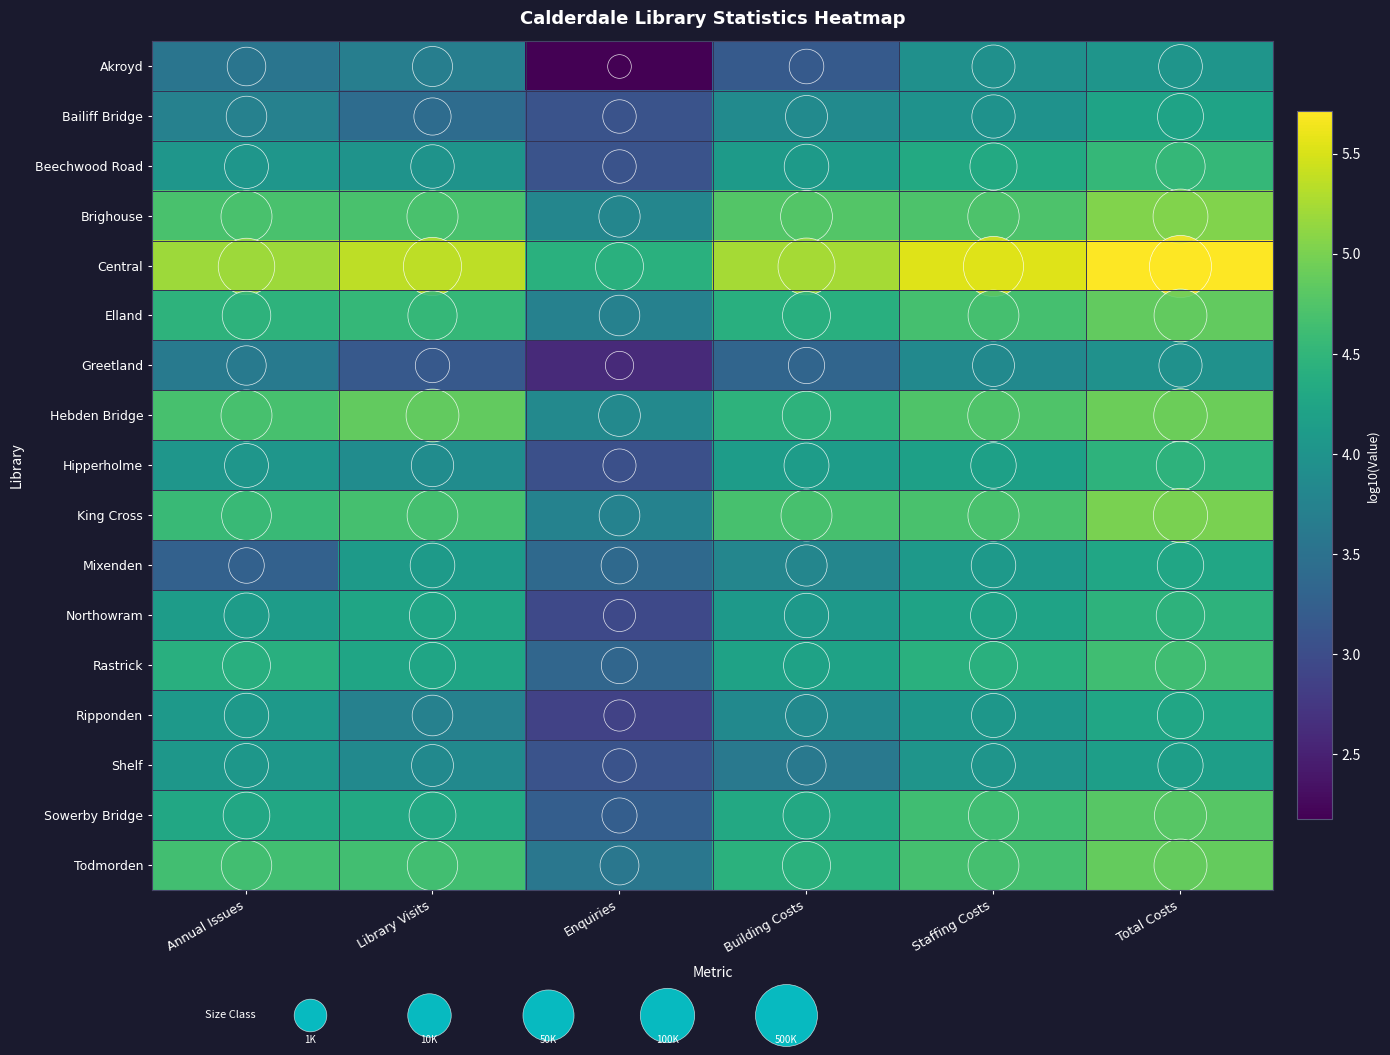

The Brighouse series shows 1.1 at Library Visits. True or false?

False